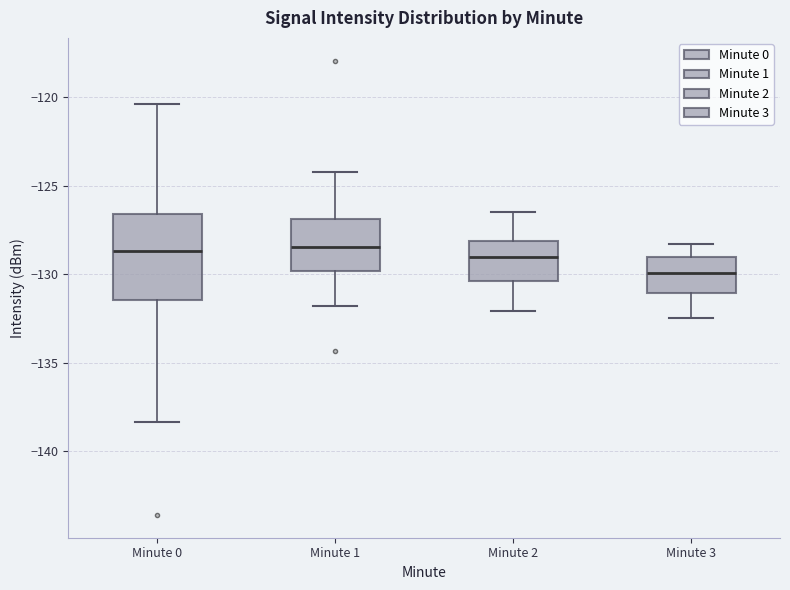

Reading left to right, transcribe this box plot: for each box, give where its median line is, the range the box spans, and where its two whiskers end, as read against the y-axis. The values are not printed on the chart, so give them approximately, as read against the axis.

Minute 0: median -128.5, box -131.5 to -126.5, whiskers -138.5 to -120.5
Minute 1: median -128.5, box -130.0 to -127.0, whiskers -132.0 to -124.0
Minute 2: median -129.0, box -130.5 to -128.0, whiskers -132.0 to -126.5
Minute 3: median -130.0, box -131.0 to -129.0, whiskers -132.5 to -128.5